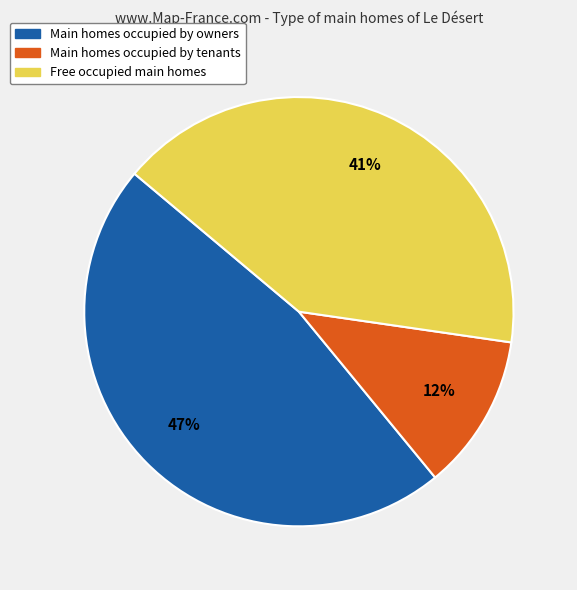

The Main homes occupied by owners slice represents 47% of the pie. True or false?

True